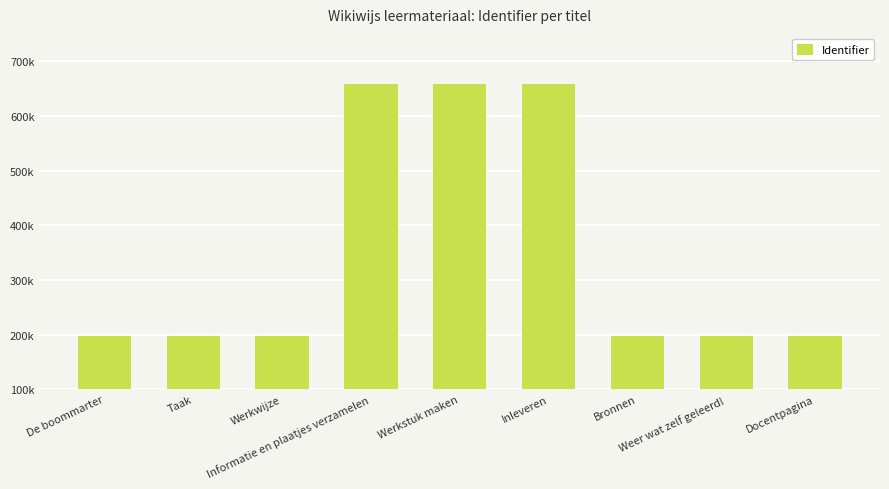

The chart shows a value of 350062 at Weer wat zelf geleerd!. True or false?

False